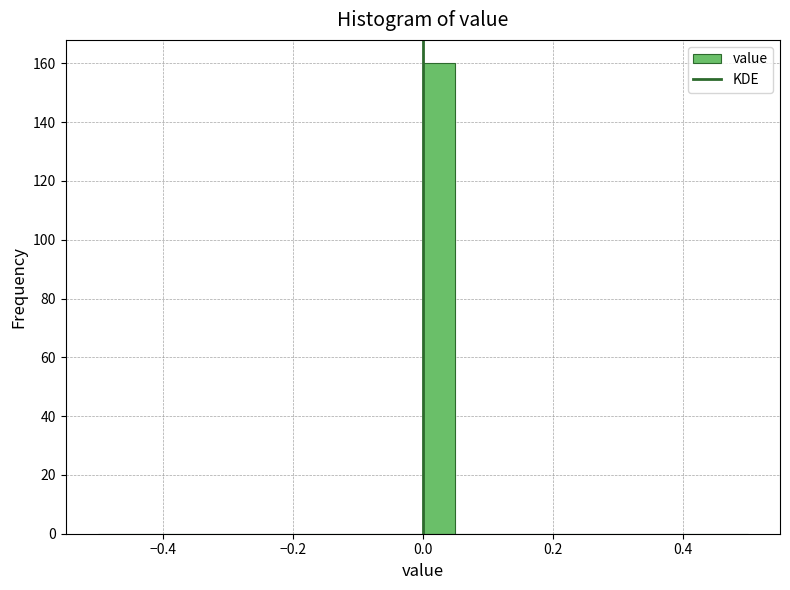

Read against the x-axis, roughly where is the centre of the tallest bar?

0.02